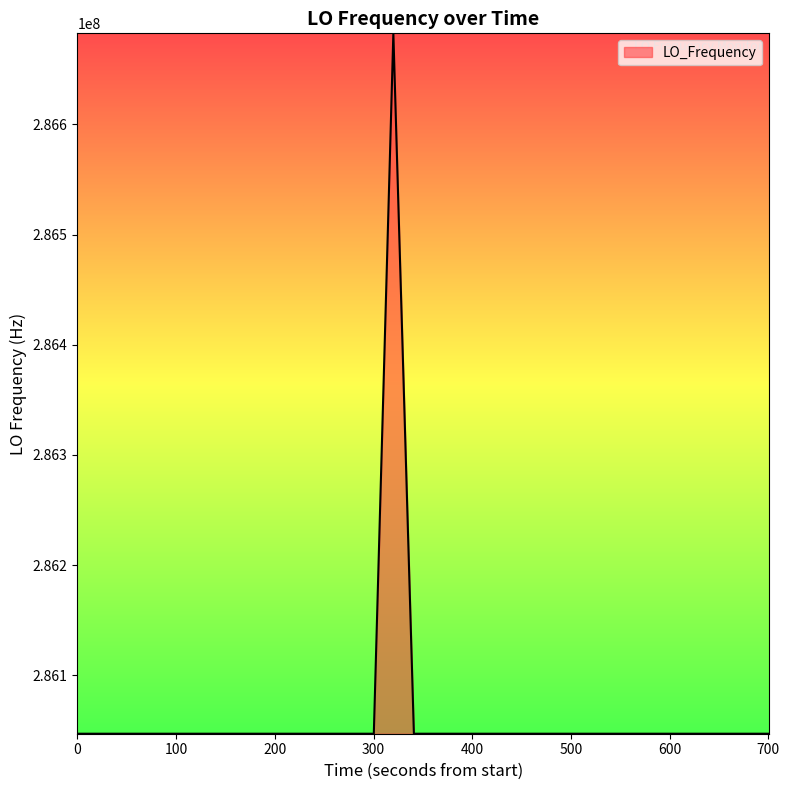

What is the greatest value displayed?

286682708.3